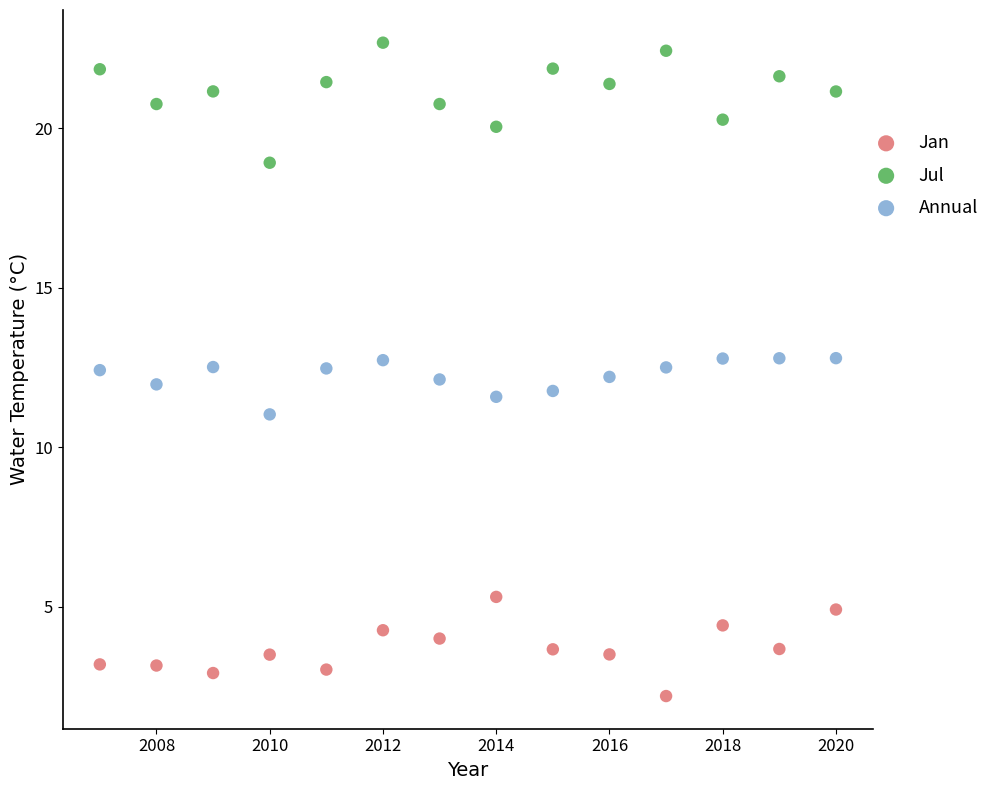

Which series has the largest Y range (max minus min)?

Jul